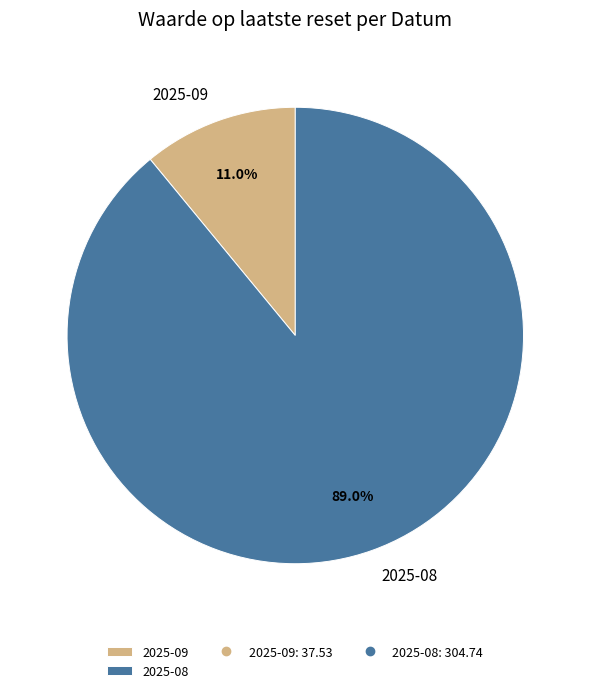

Which slice represents more than half of the pie?

2025-08